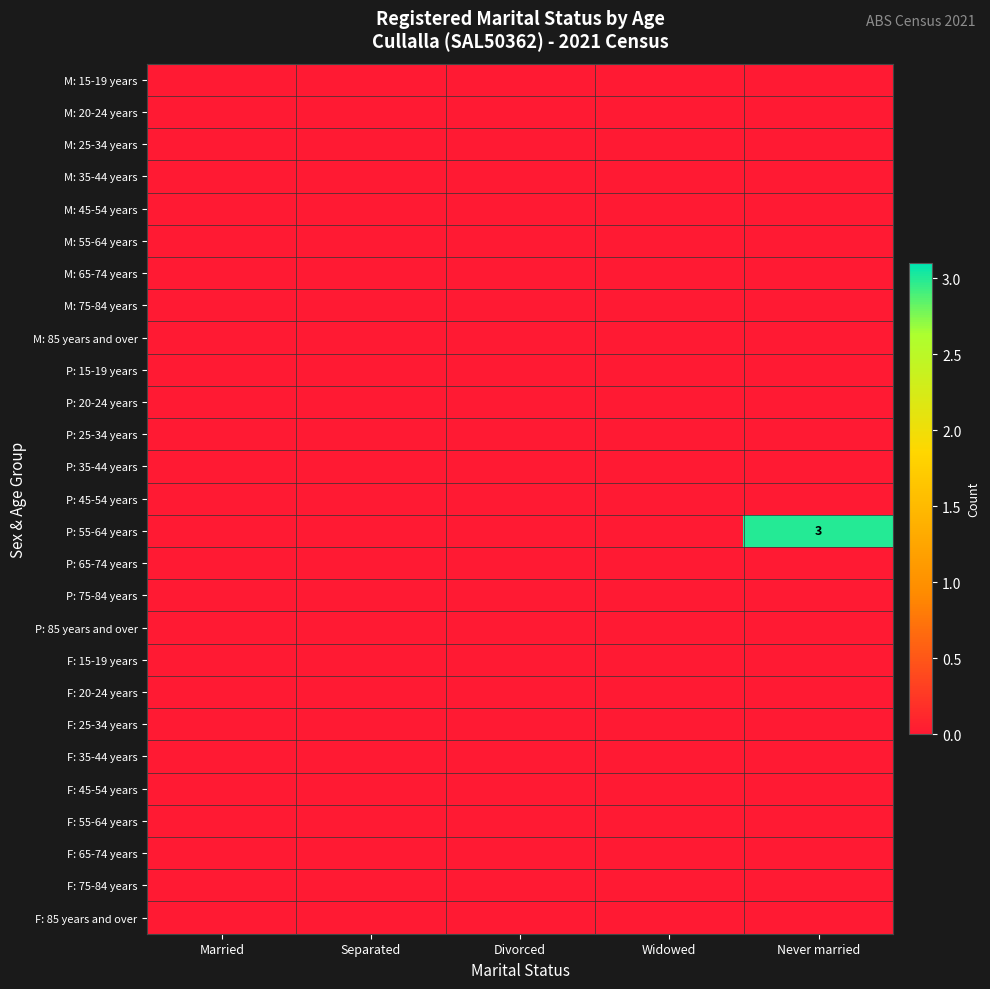

Which category has the highest value across all series?

Never married